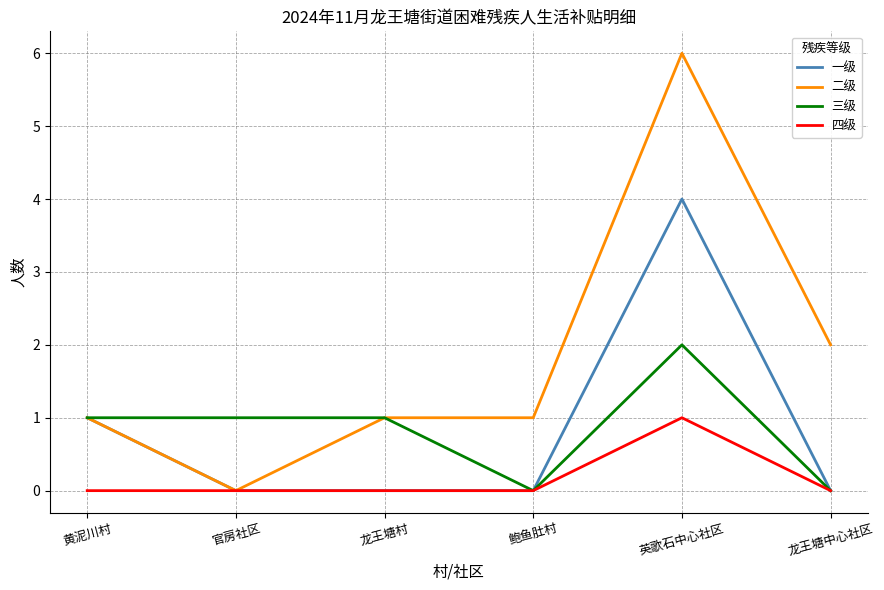

At 英歌石中心社区, list the series in order from largest to smallest.

二级, 一级, 三级, 四级